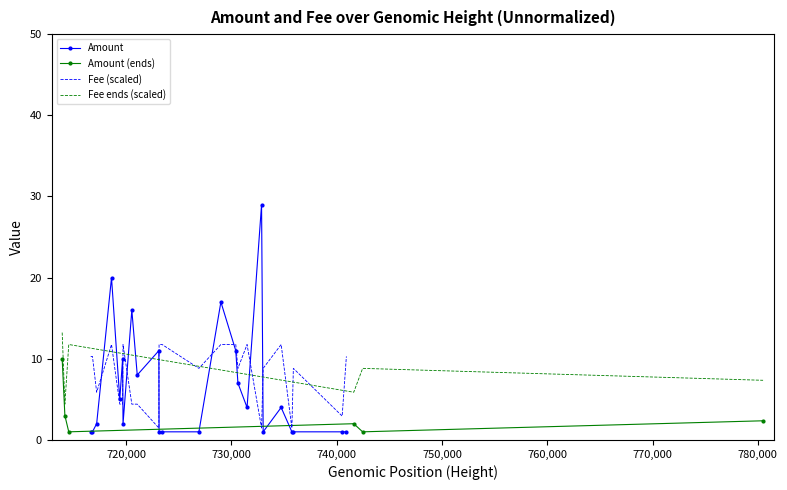

What is the sum of all Amount values?

156.0